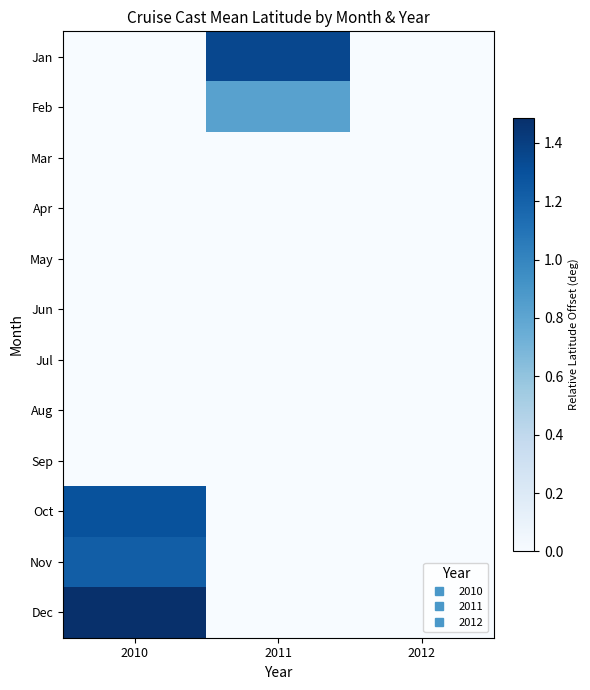

Rank the series at 2010 from lowest to highest value.

Jan, Feb, Mar, Apr, May, Jun, Jul, Aug, Sep, Nov, Oct, Dec